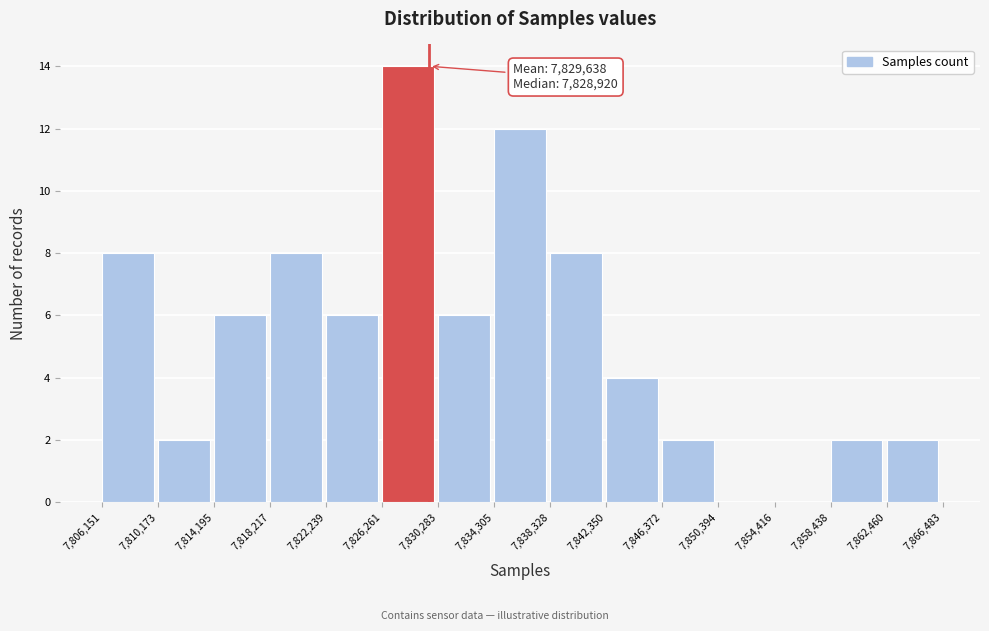

Which range on the x-axis has the tallest bar?

7,826,261 to 7,830,283